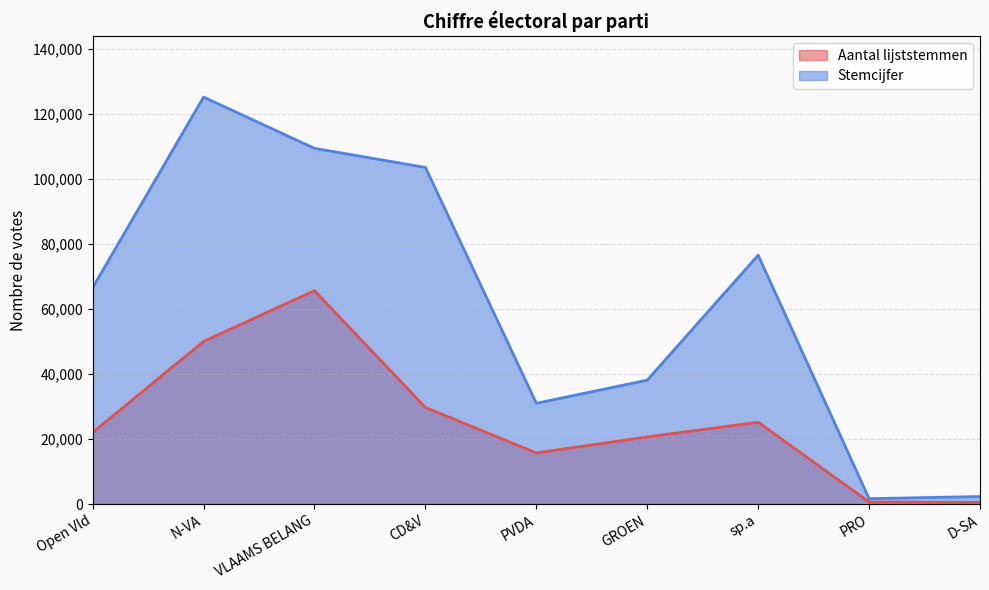

How many lines are shown in the chart?

2